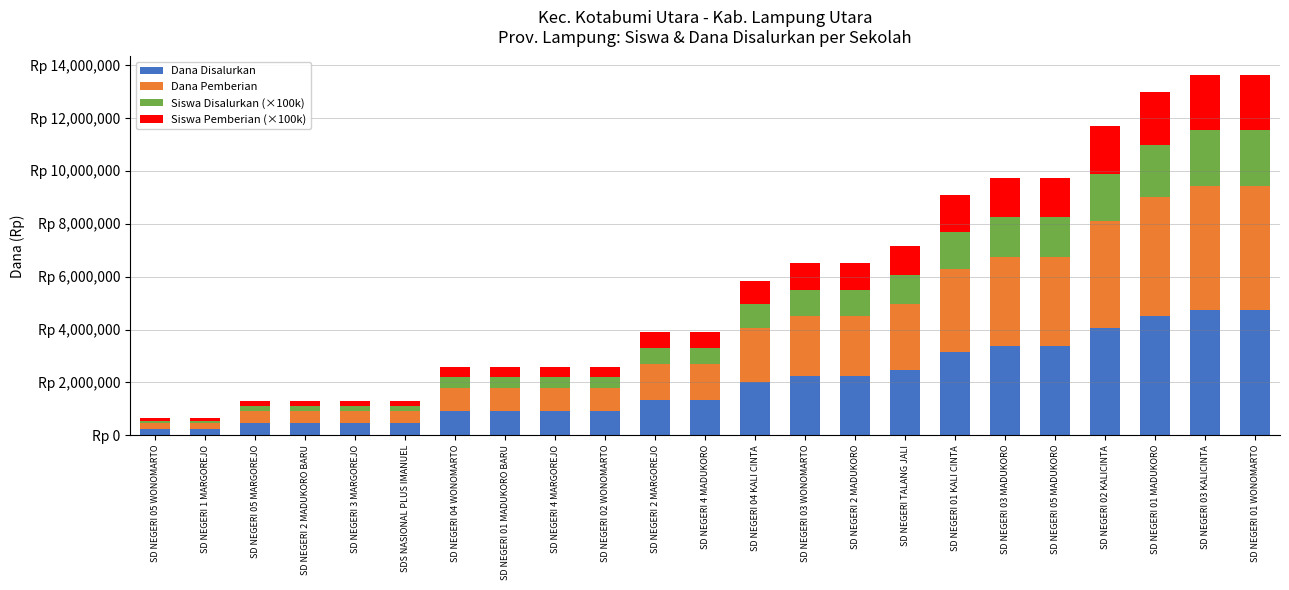

What position from the right is SD NEGERI 03 MADUKORO?

6